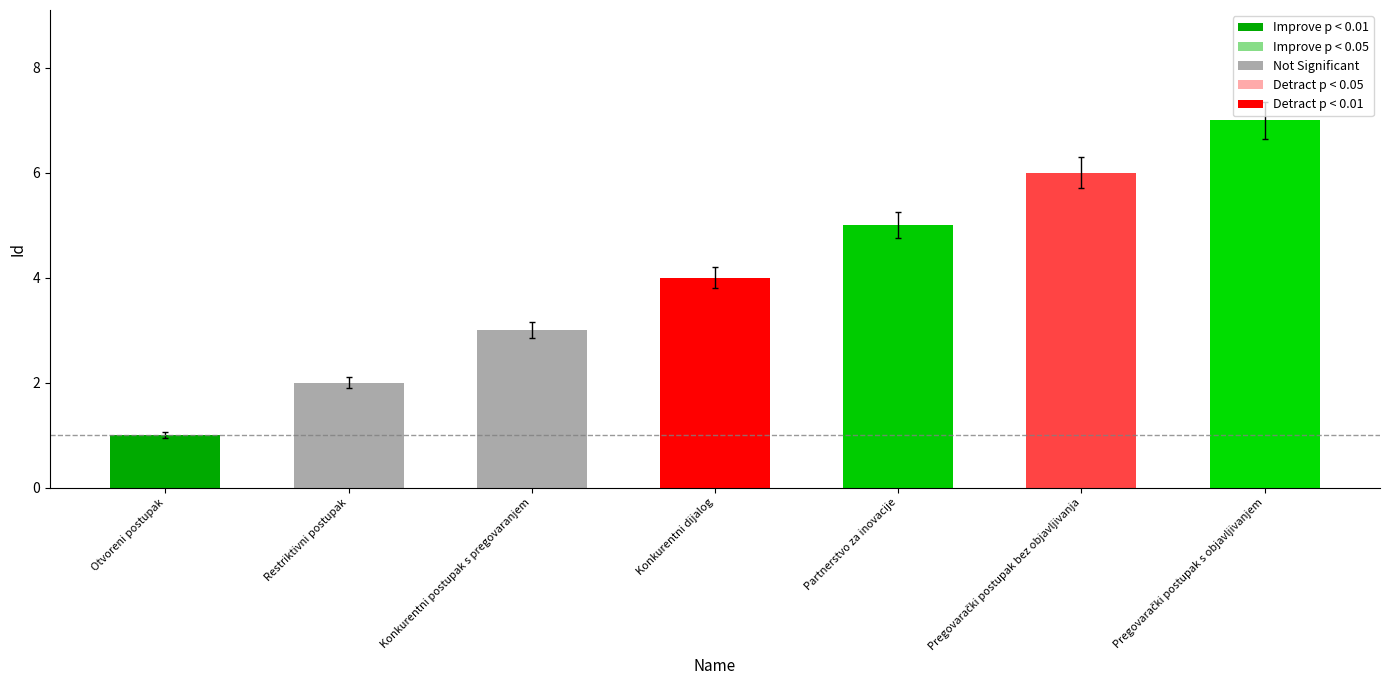

Approximately how many times larger is the value at Restriktivni postupak compared to Otvoreni postupak?

2.0